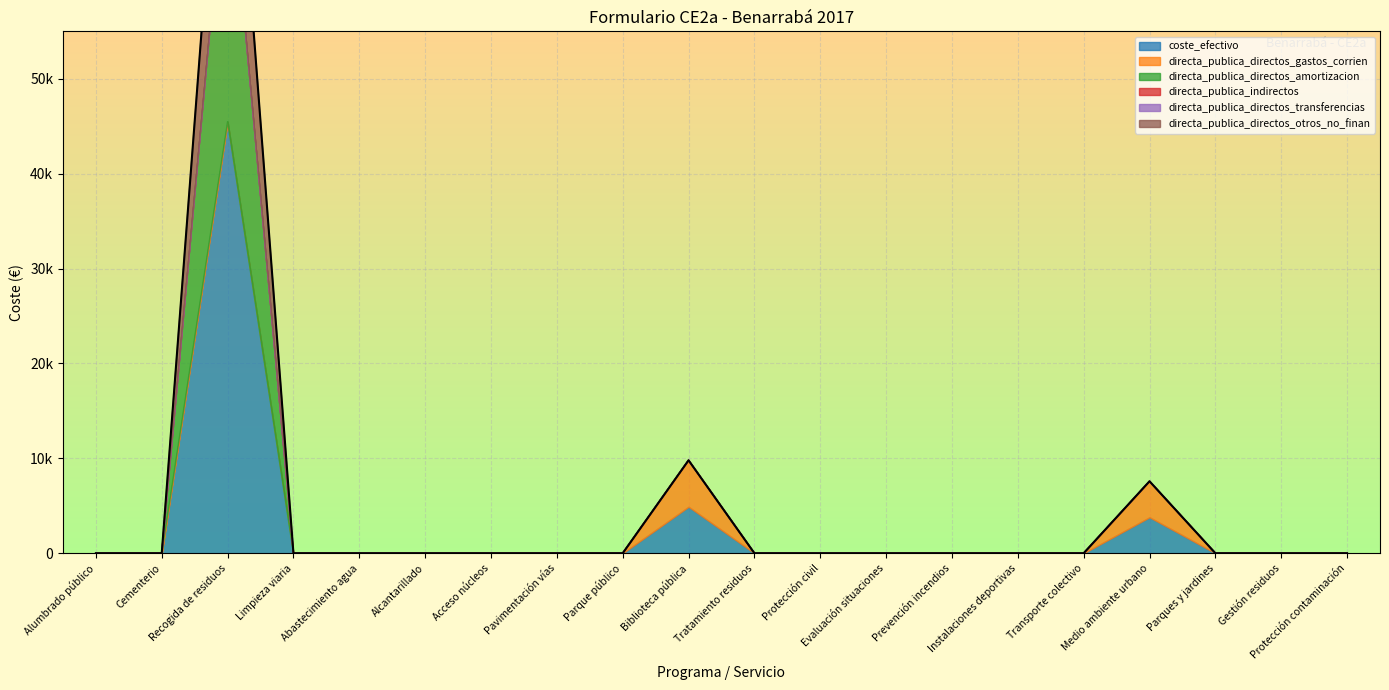

True or false: directa_publica_directos_otros_no_finan has a value of 0.0 at Cementerio.

True